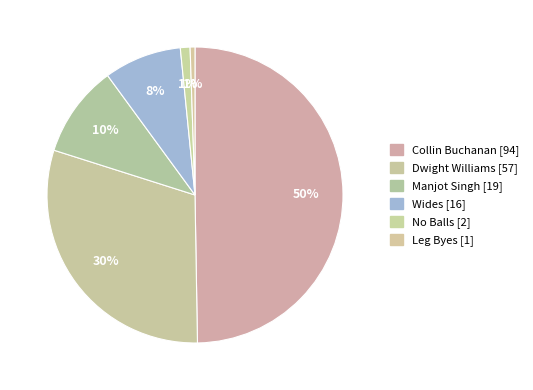

Does any single category account for the majority?

No